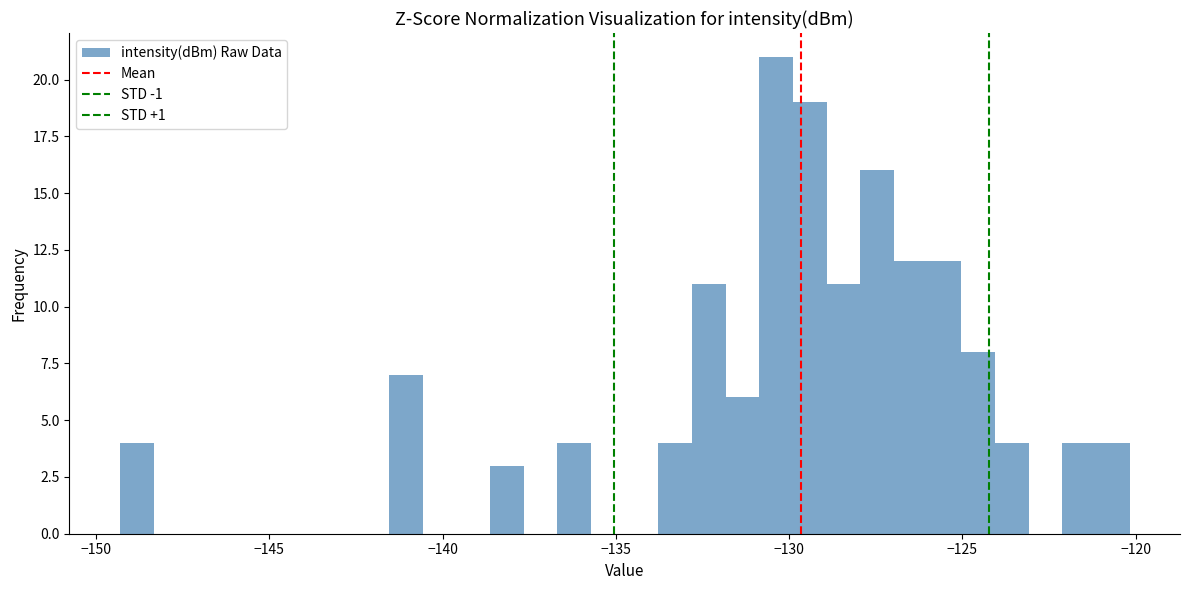

Around what value on the x-axis is the tallest bar? Give the approximate position of its centre, as read against the axis.

-130.5